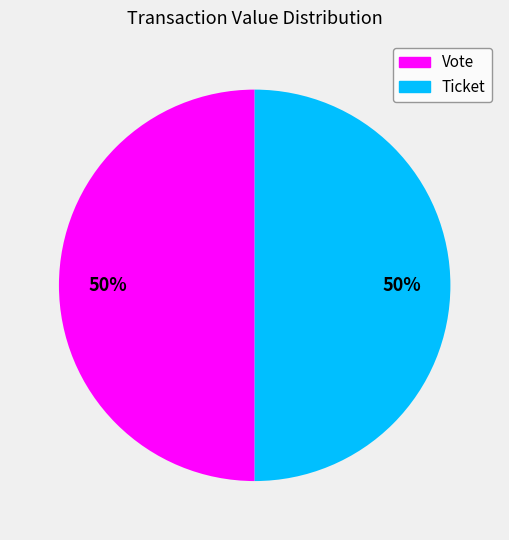

Do Vote and Ticket together represent more than half of the pie?

Yes